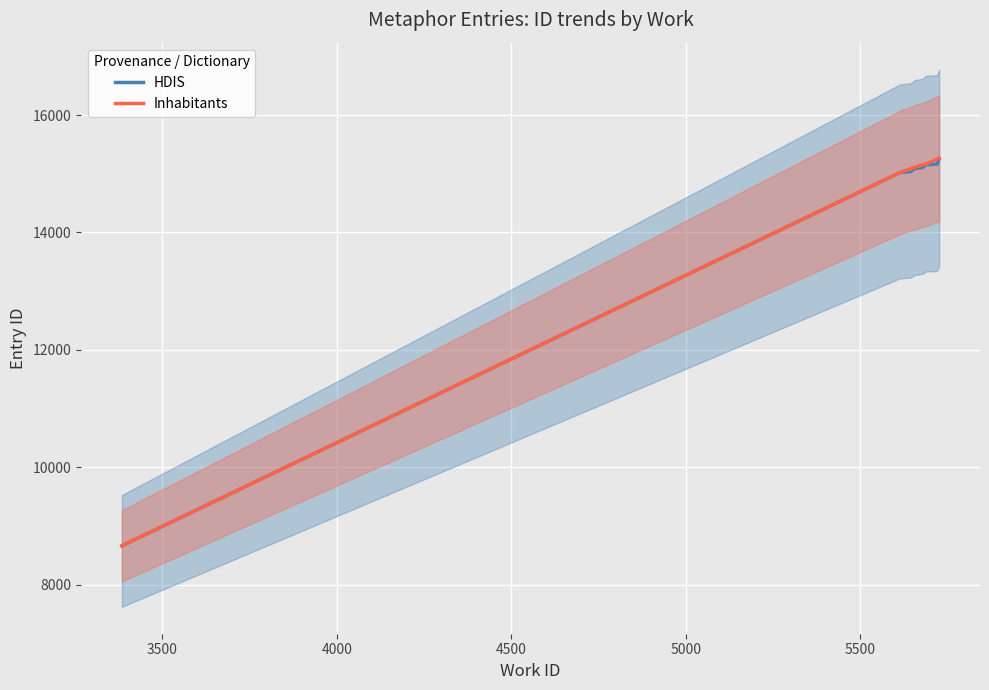

True or false: HDIS and Inhabitants intersect in this chart.

False